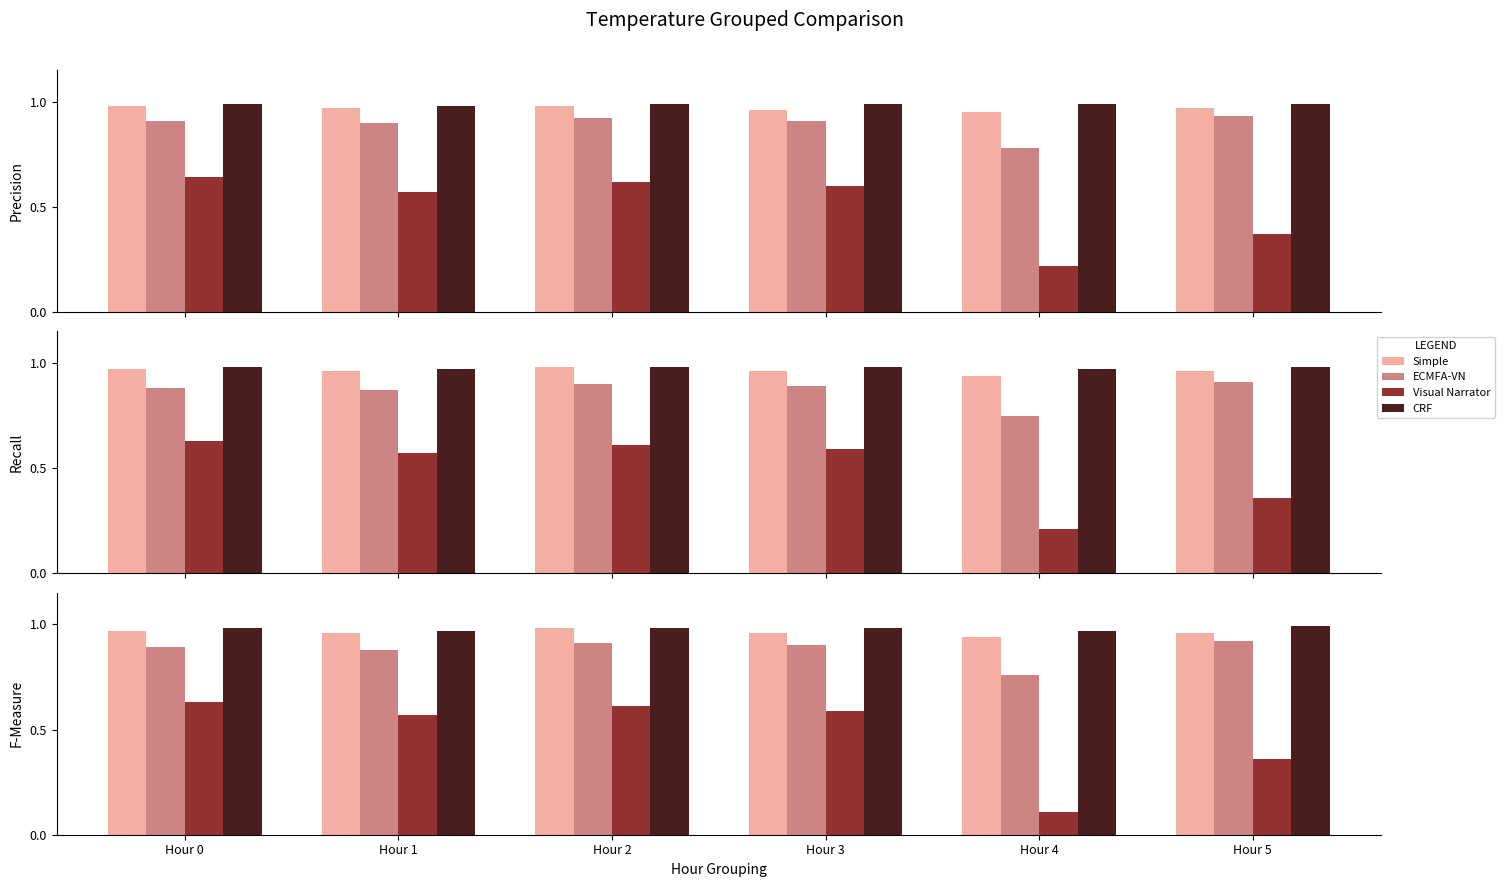

Reading left to right, what are all the values shown in this chart?

Simple: Hour 0=1.0	Hour 1=1.0	Hour 2=1.0	Hour 3=1.0	Hour 4=0.9	Hour 5=1.0
ECMFA-VN: Hour 0=0.9	Hour 1=0.9	Hour 2=0.9	Hour 3=0.9	Hour 4=0.8	Hour 5=0.9
Visual Narrator: Hour 0=0.6	Hour 1=0.6	Hour 2=0.6	Hour 3=0.6	Hour 4=0.1	Hour 5=0.4
CRF: Hour 0=1.0	Hour 1=1.0	Hour 2=1.0	Hour 3=1.0	Hour 4=1.0	Hour 5=1.0